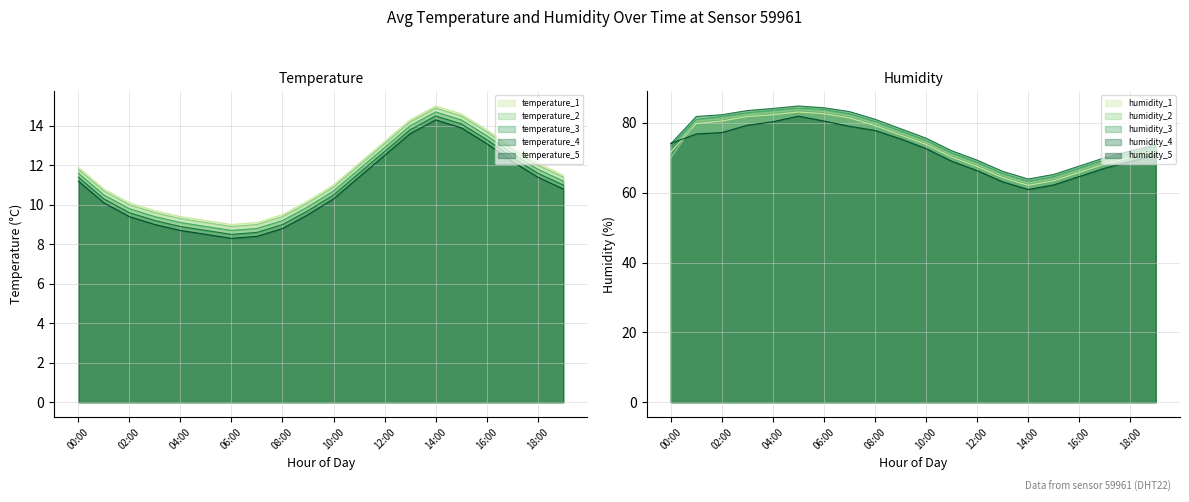

What is the value of the humidity point at the 9th from the left?

79.2